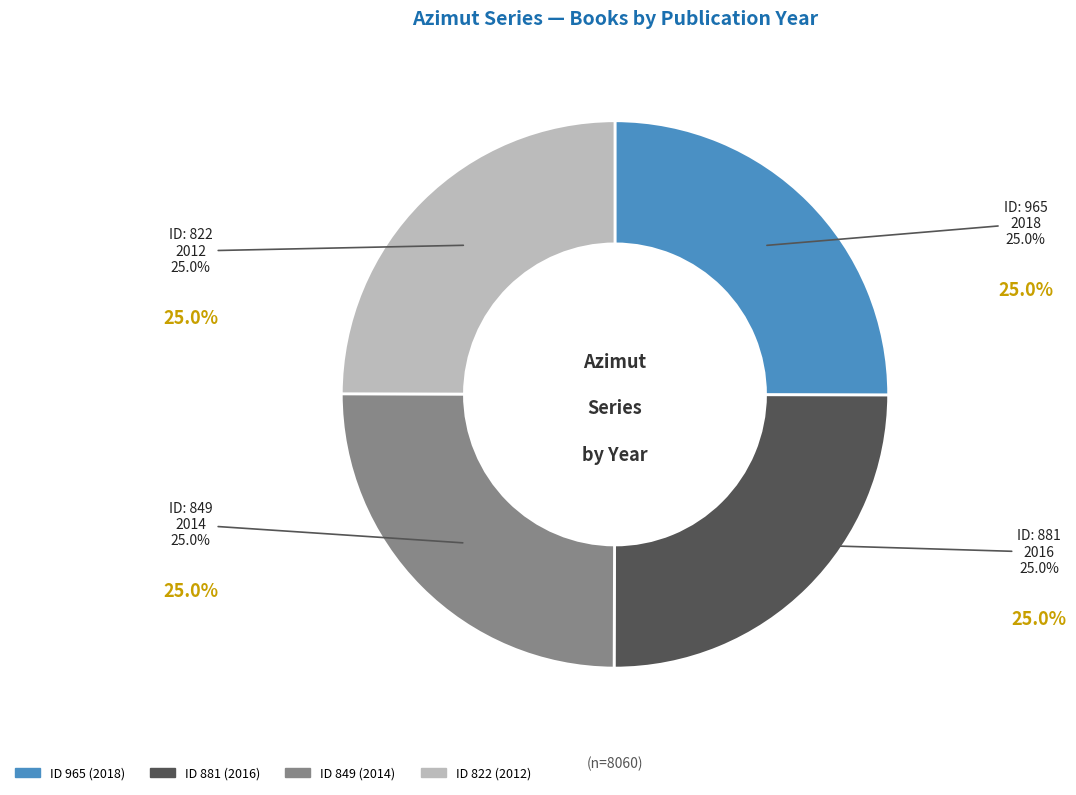

Does any single category account for the majority?

No